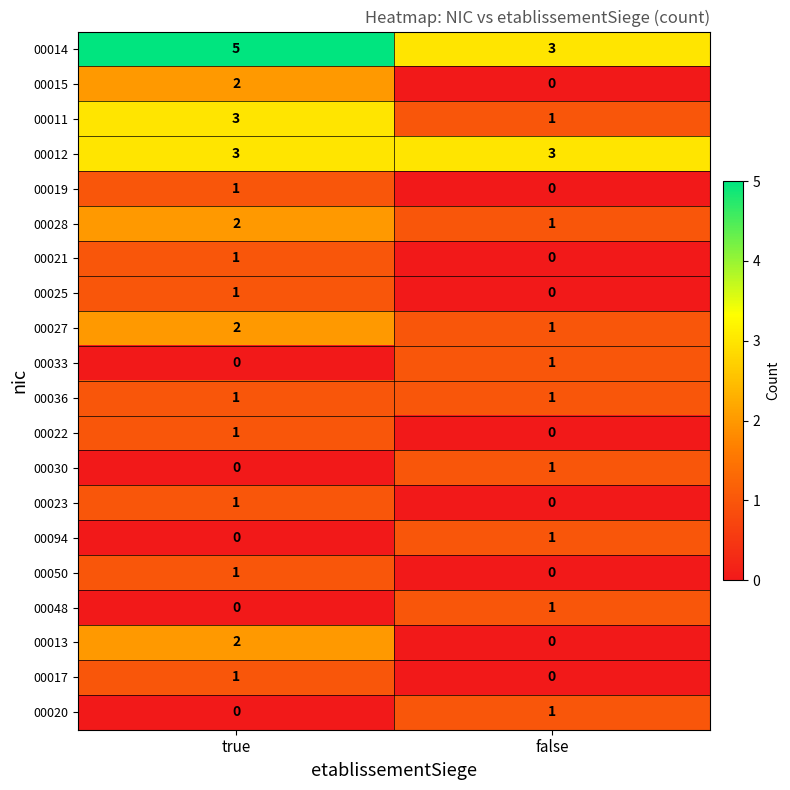

The 00033 series shows 1 at true. True or false?

False